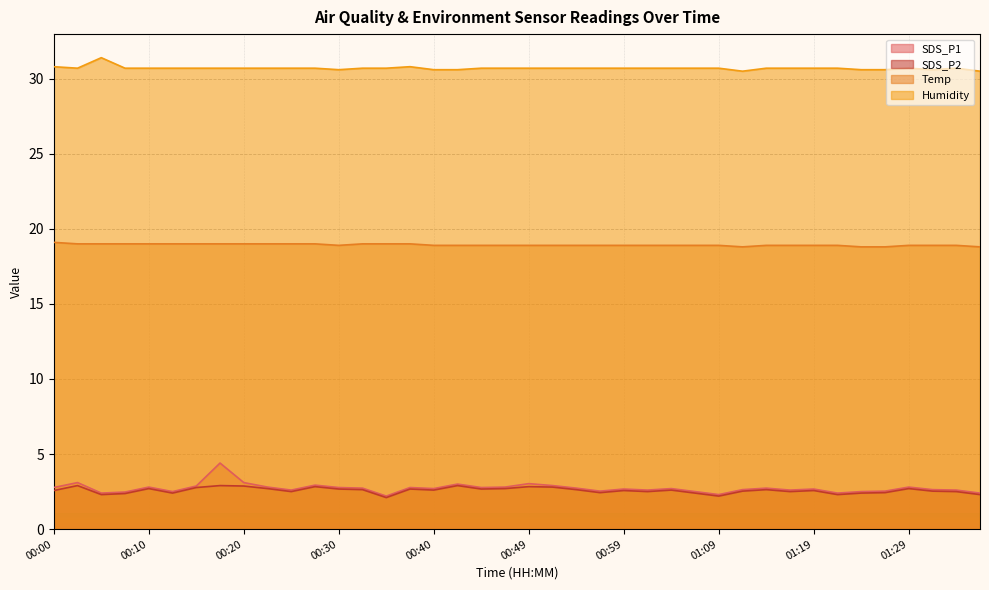

What is the label of the 29th point from the right?

00:27